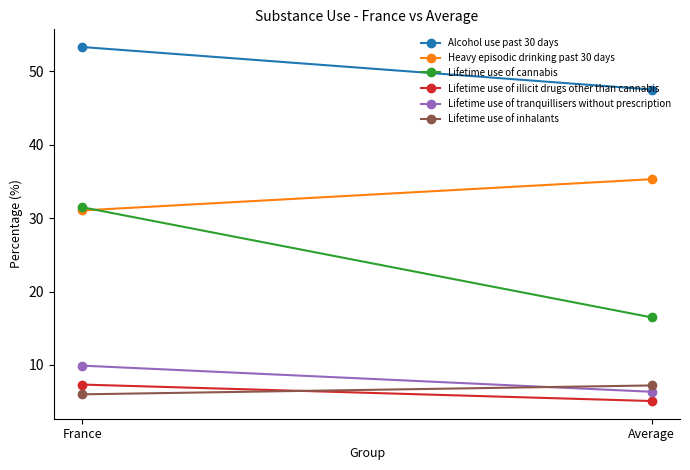

At how many categories does at least one series exceed 52?

1